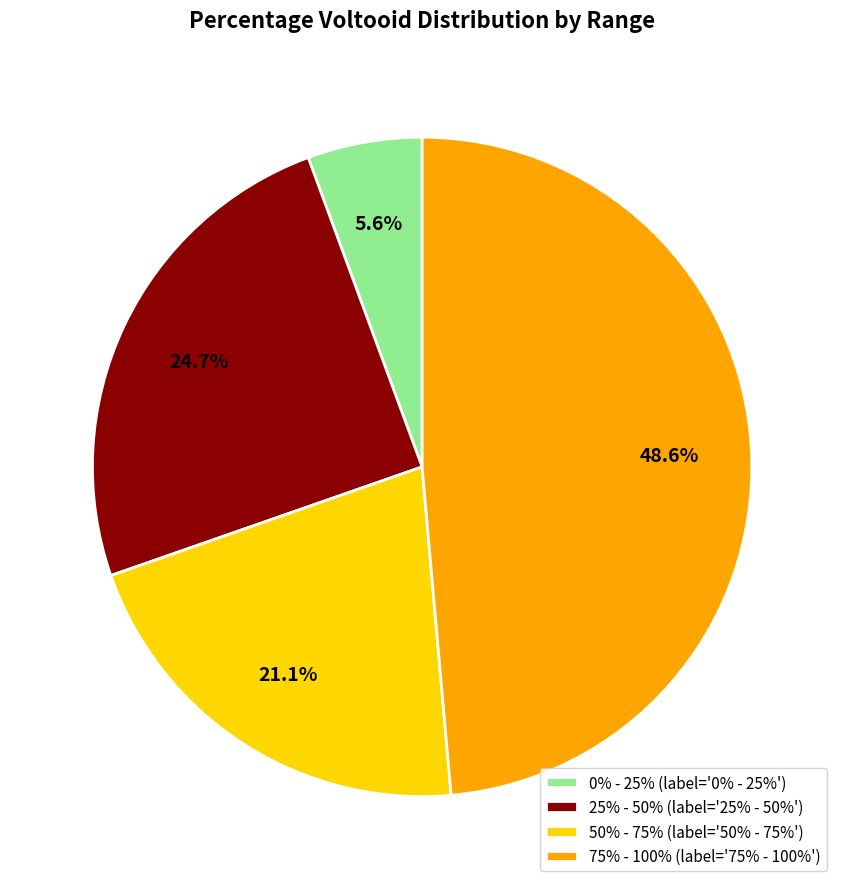

Approximately how many times larger is the value at 75% - 100% (label='75% - 100%') compared to 25% - 50% (label='25% - 50%')?

2.0